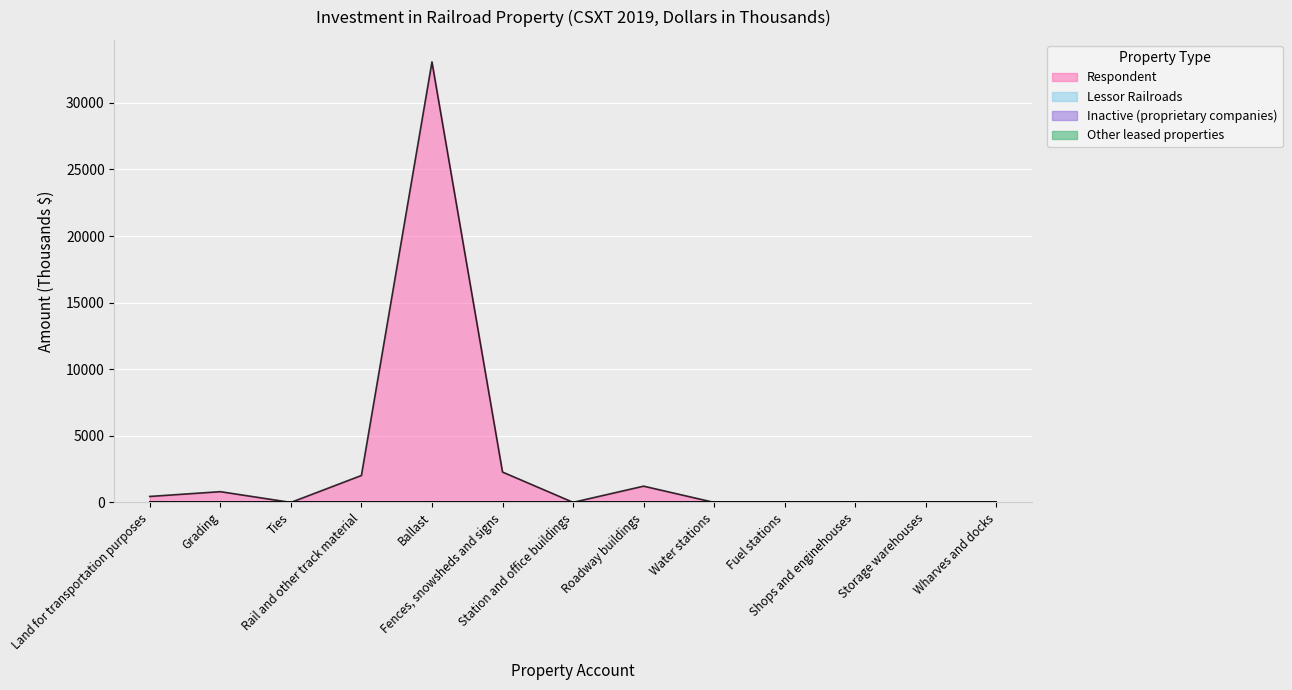

Is the value of Respondent at Storage warehouses greater than the value of Inactive (proprietary companies) at Fences, snowsheds and signs?

No